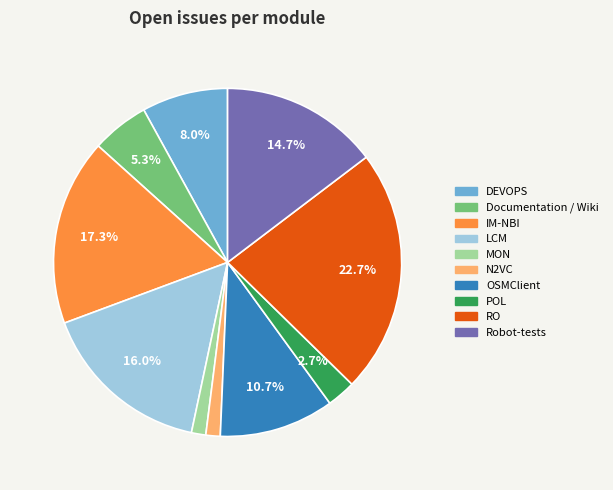

How many slices are in this pie chart?

10